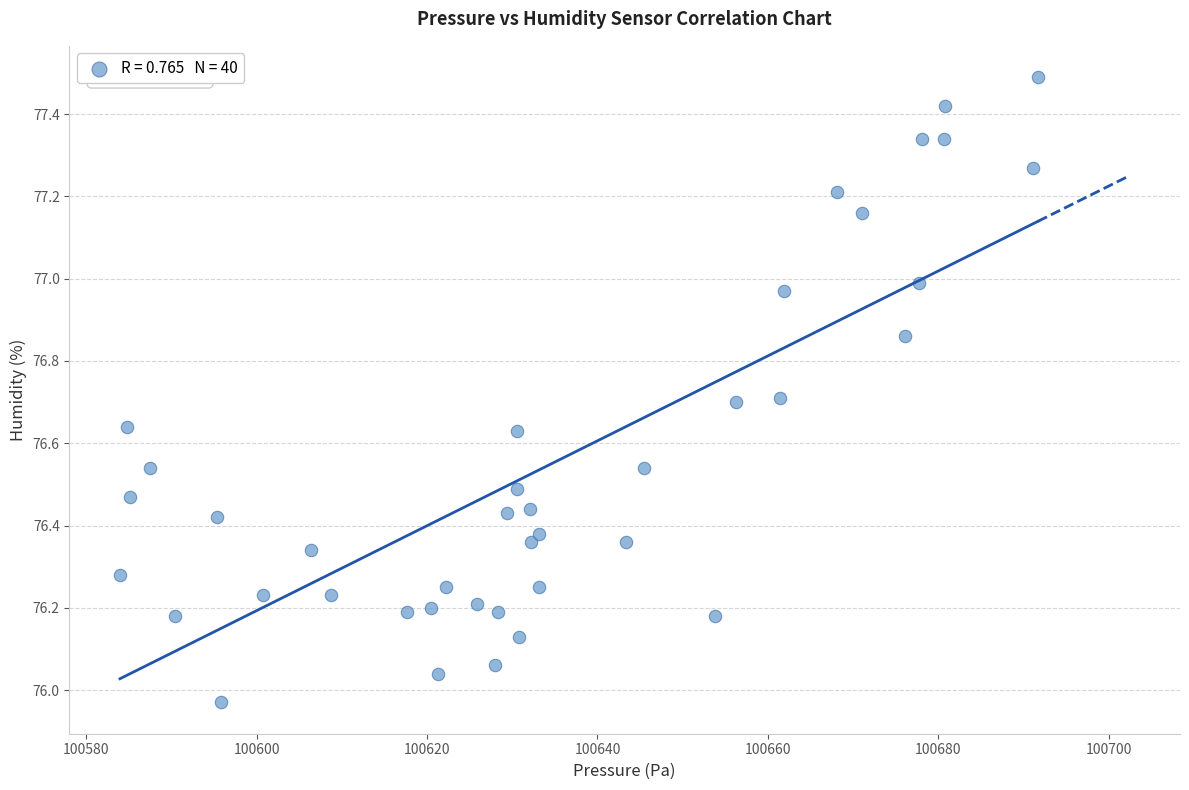

What is the range of X values (max minus min)?

107.7